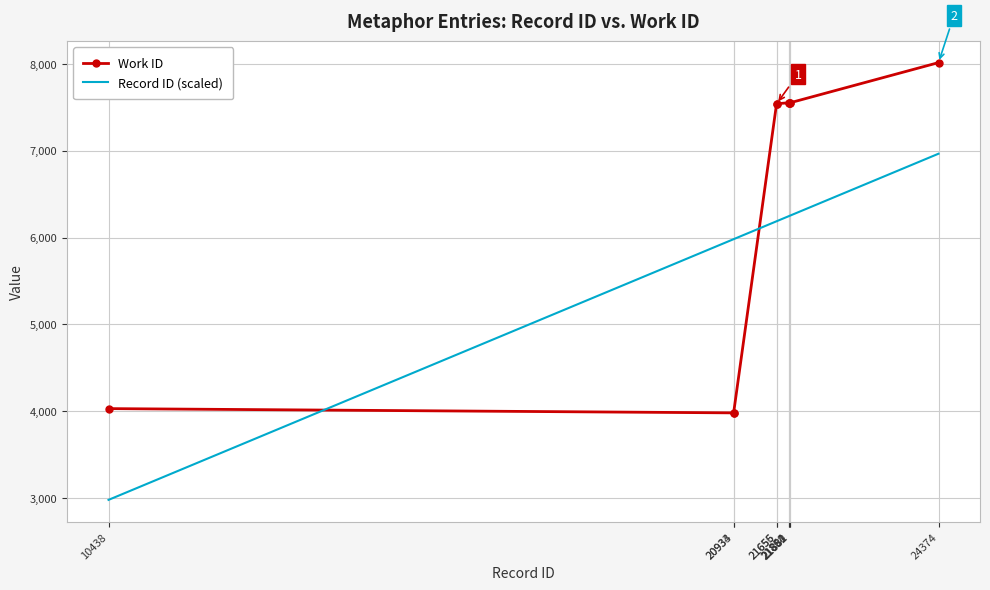

At which category is the sum across all series the highest?

24374